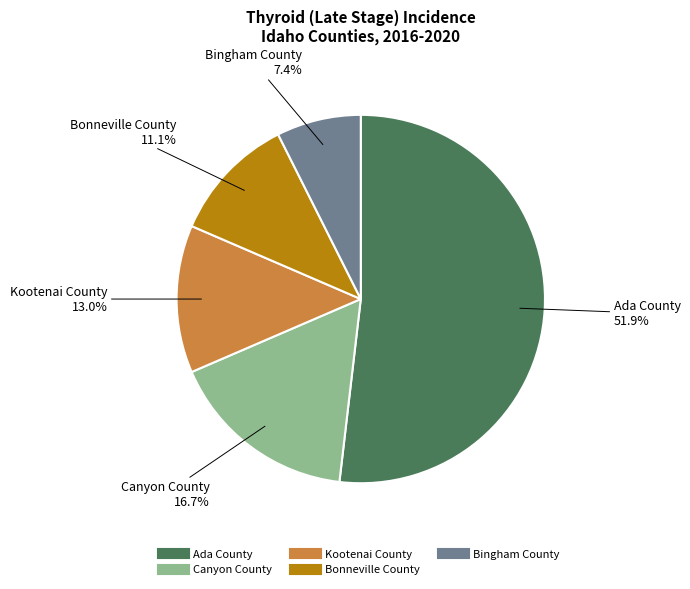

Count the number of slices in the pie.

5